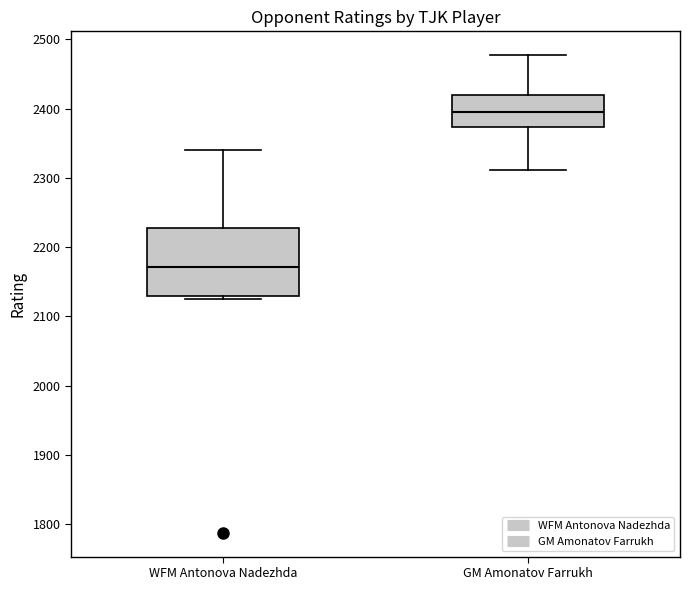

Which box has the highest median line?

GM Amonatov Farrukh